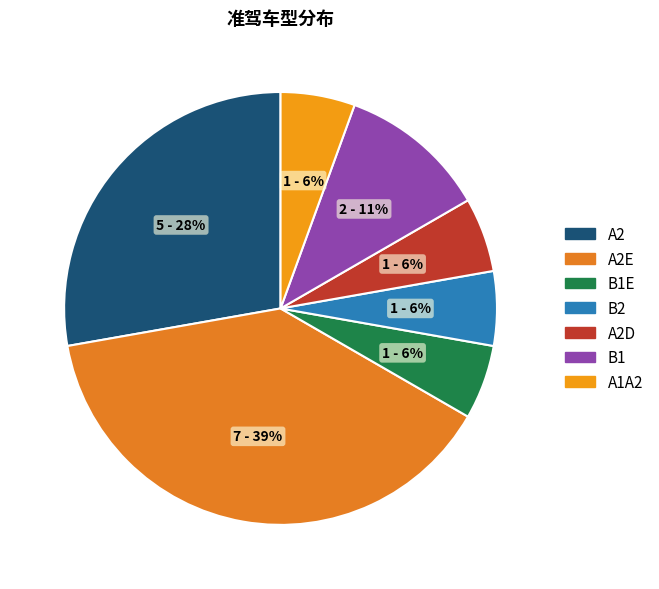

What portion of the pie excludes B2?

94.4%